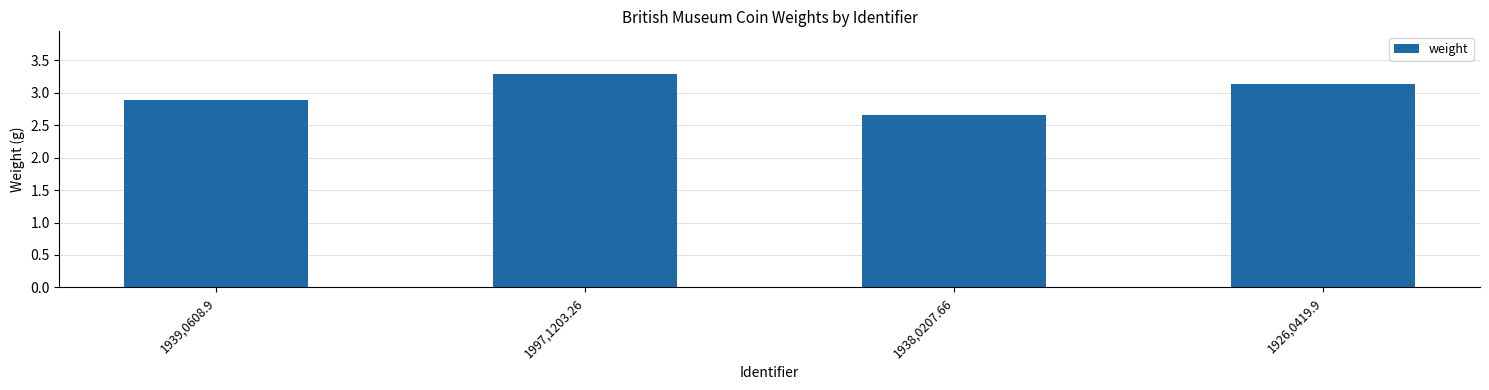

What is the label of the 4th bar from the right?

1939,0608.9